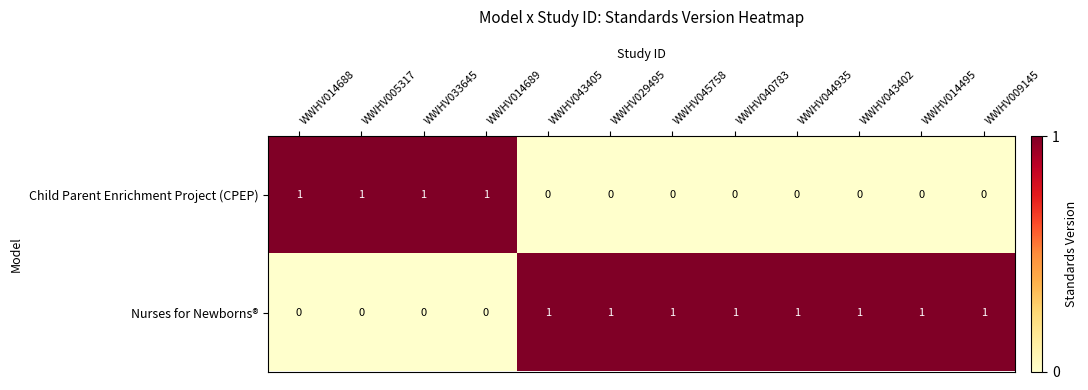

How many categories are shown in the chart?

12